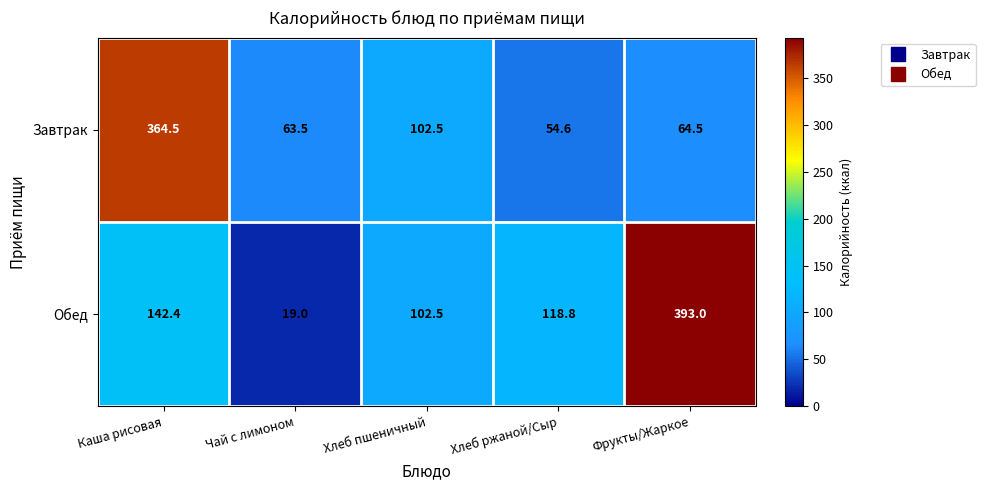

What is the total value across all series at Хлеб ржаной/Сыр?

173.4